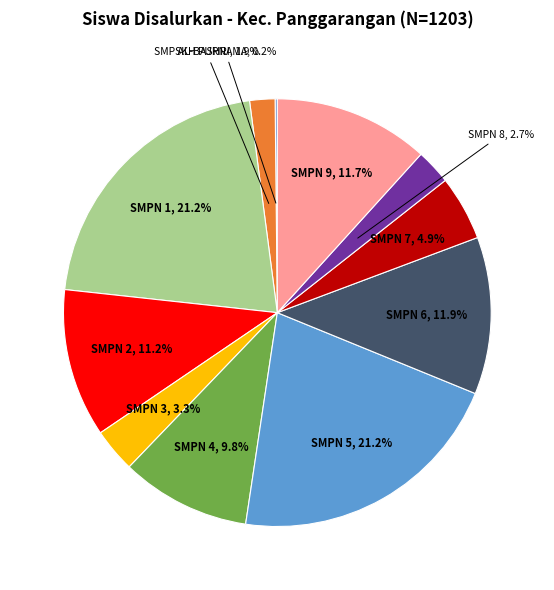

Is there a majority slice in this chart?

No